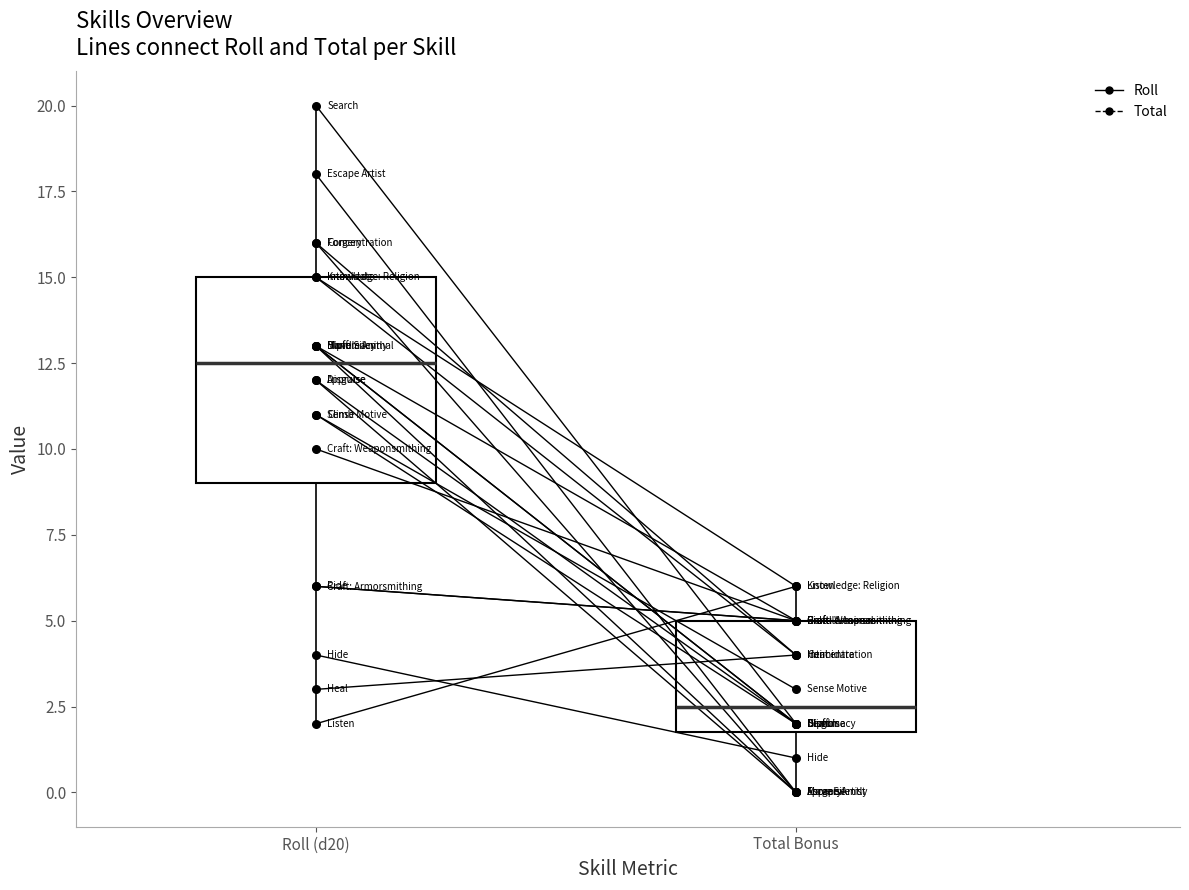

Between Total Bonus and Roll (d20), which is larger?

Roll (d20)